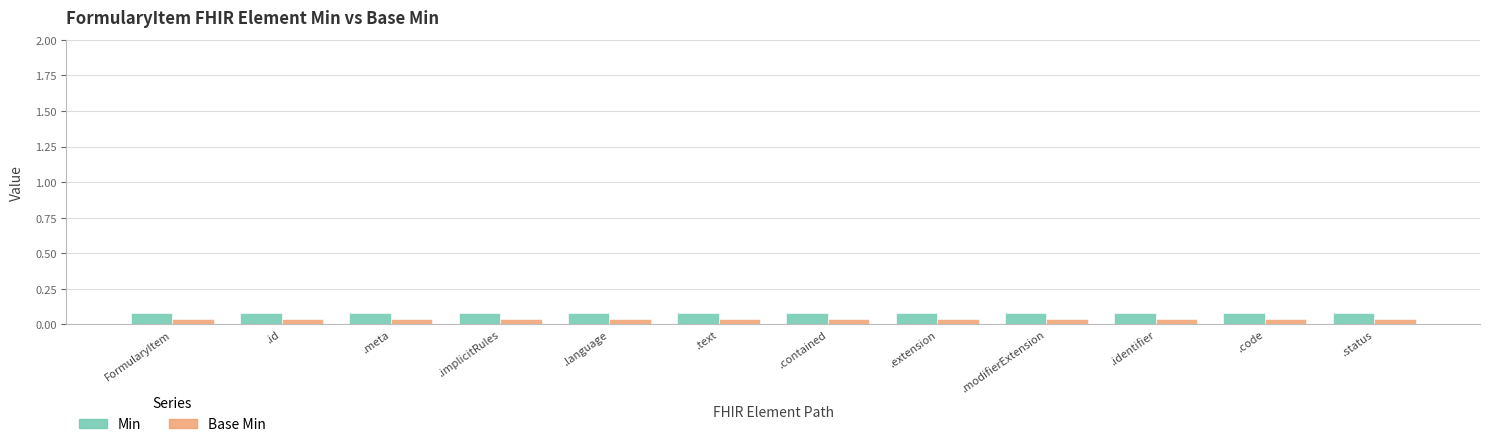

The value of Base Min at FormularyItem is 0.0. True or false?

True